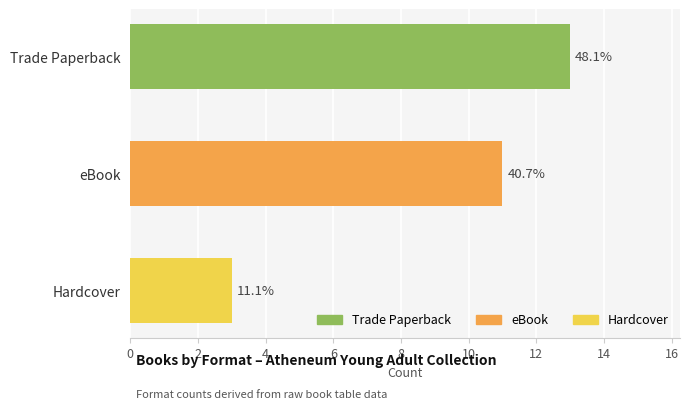

What is the change in value from Trade Paperback to Hardcover?

-10